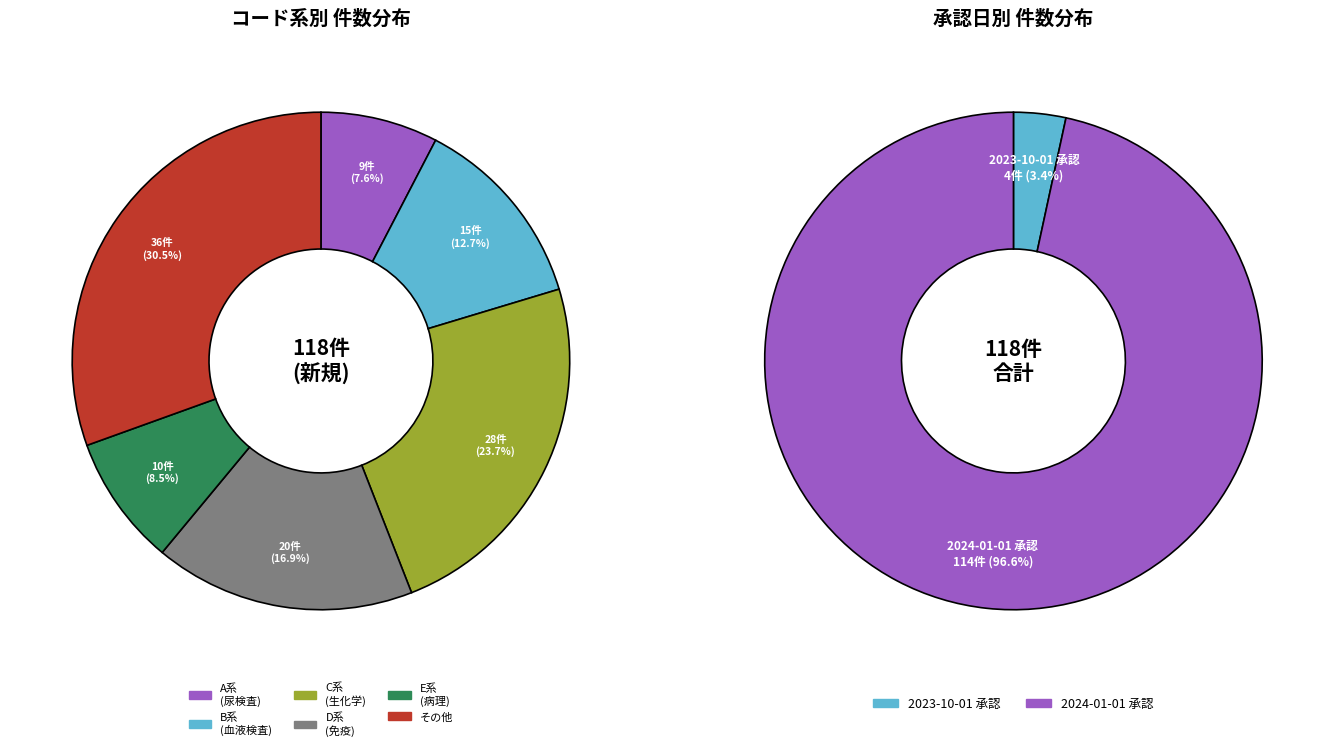

Which category has the smallest portion of the pie?

2023-10-01